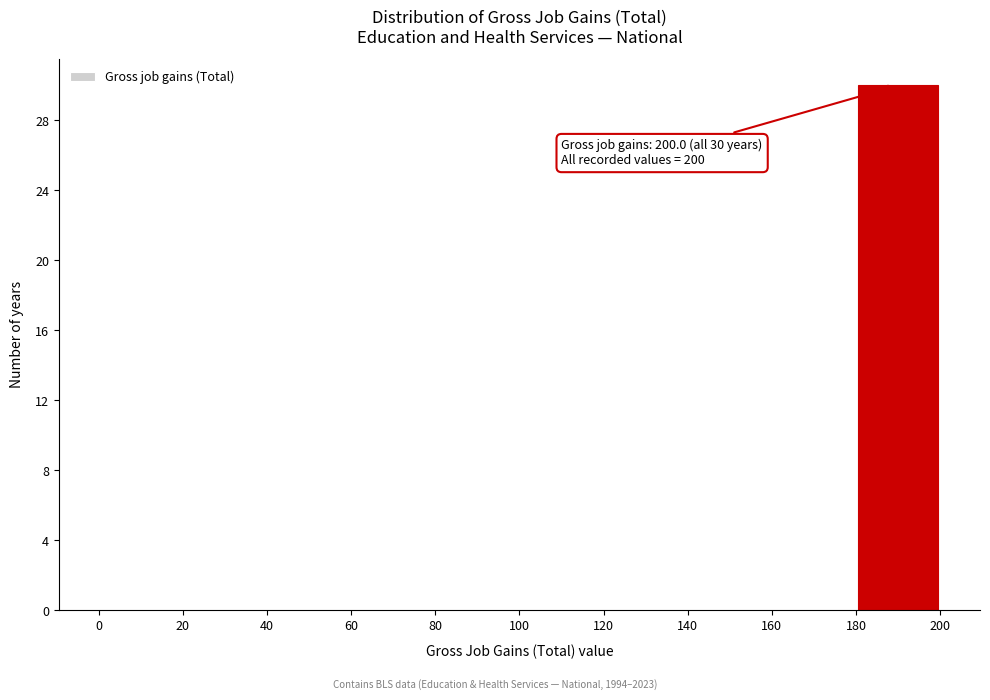

Over which range of the x-axis is the bar tallest?

180 to 200